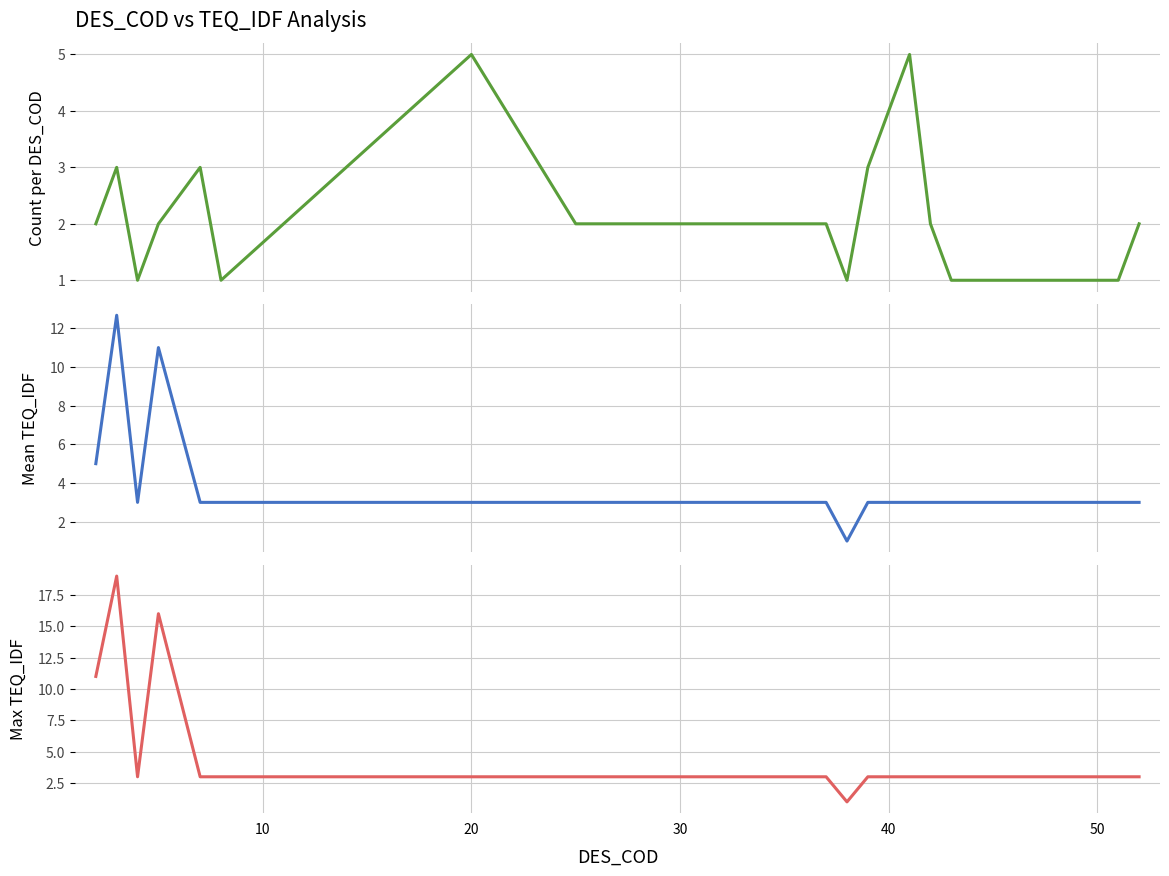

Which series has the largest range (max minus min)?

max_TEQ_IDF